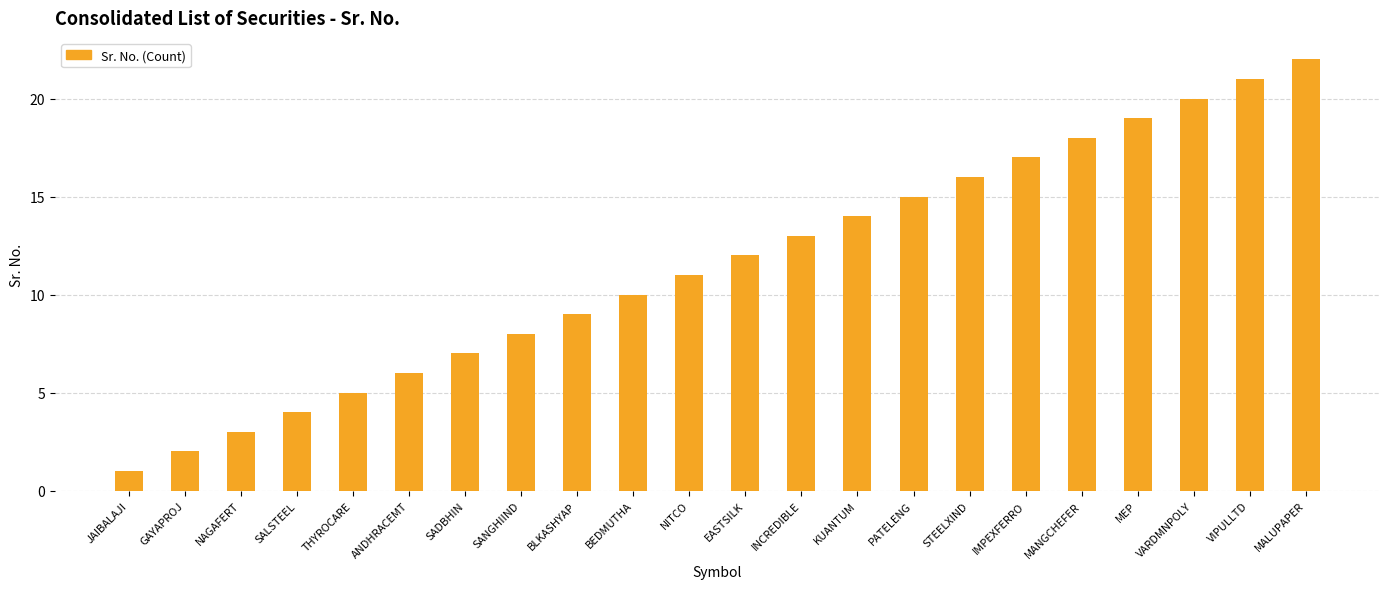

At which label is the value closest to 11?

NITCO